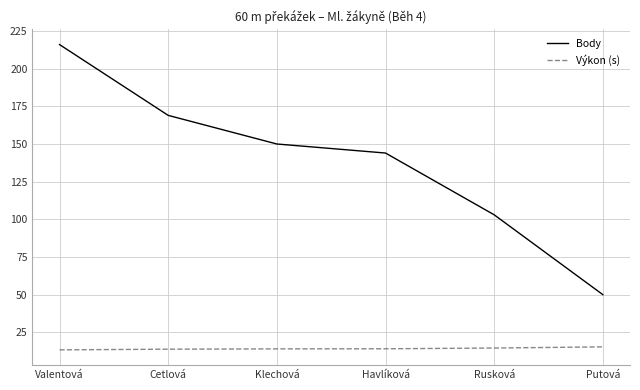

What is the difference between the second highest and second lowest values in the Body series?

66.0